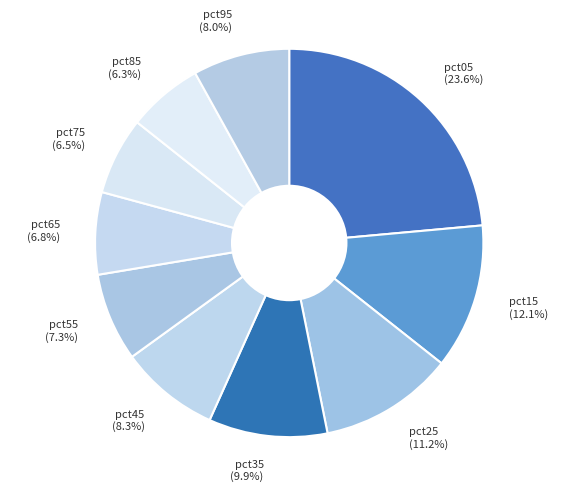

To the nearest percent, what portion does pct15 represent?

12%